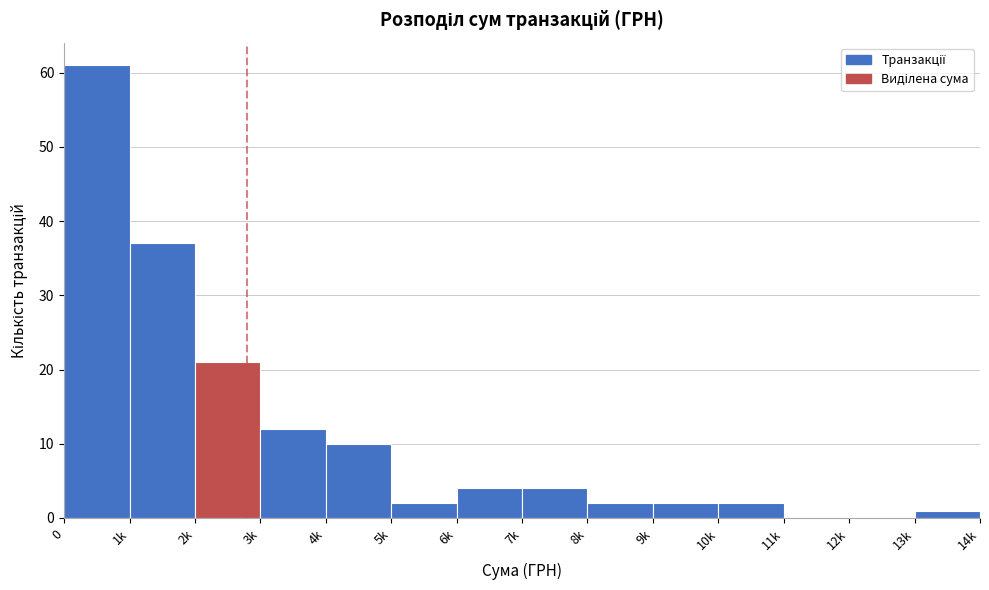

Reading right to left, what are all the values shown in this chart?

13k=1	12k=0	11k=0	10k=2	9k=2	8k=2	7k=4	6k=4	5k=2	4k=10	3k=12	2k=21	1k=37	0=61